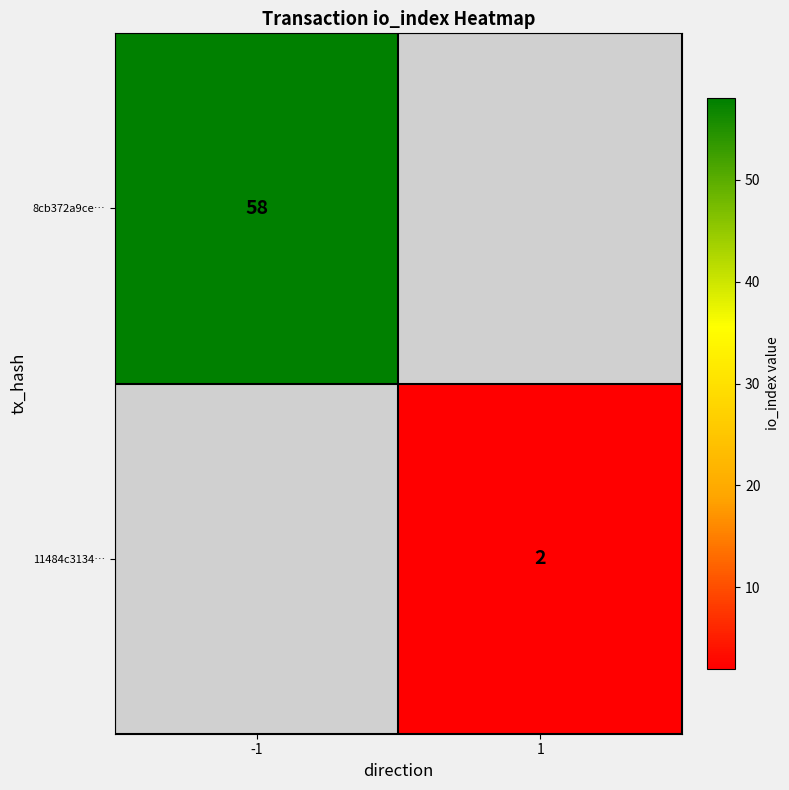

The 8cb372a9ce… series shows 58 at -1. True or false?

True